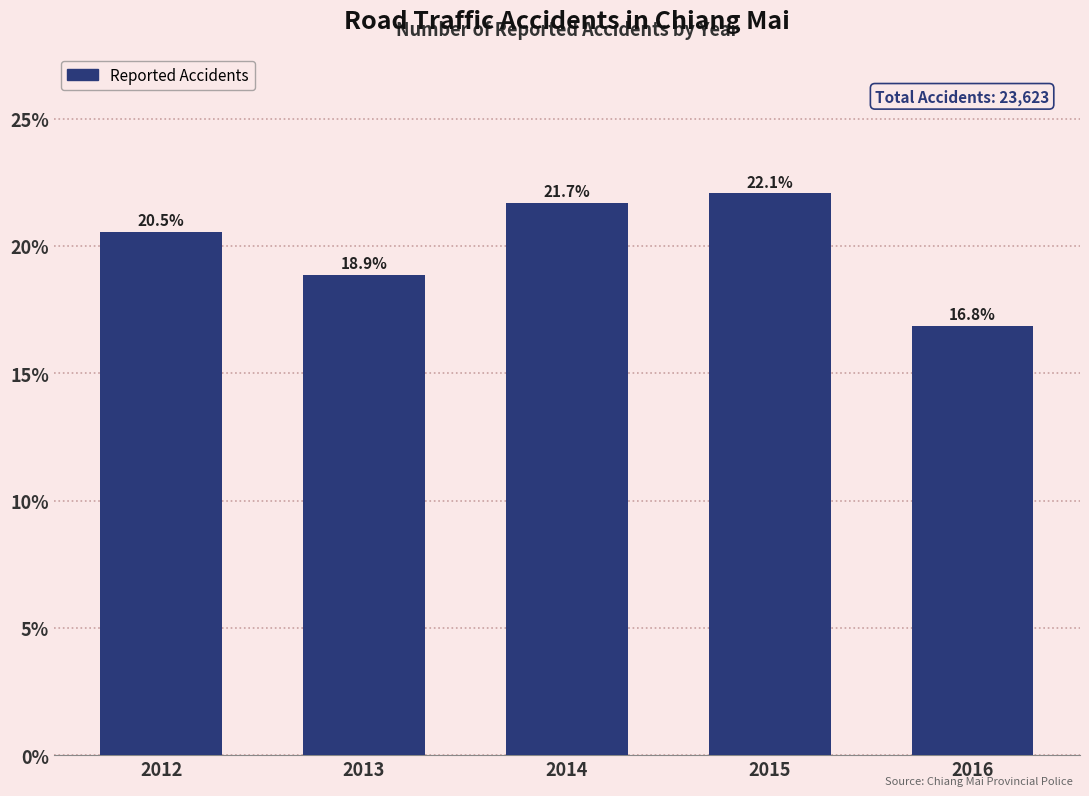

Reading left to right, transcribe all the data shown in this chart.

2012=20.5	2013=18.9	2014=21.7	2015=22.1	2016=16.8